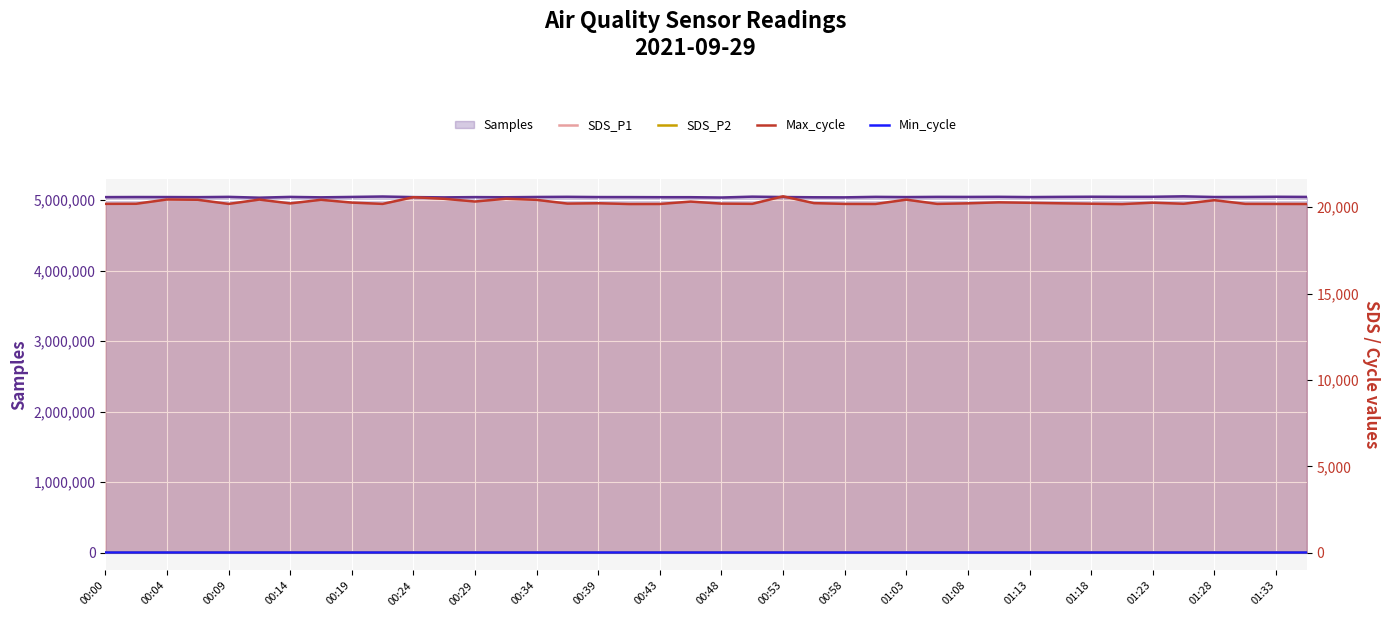

The Min_cycle series shows 6.5 at 01:08. True or false?

False